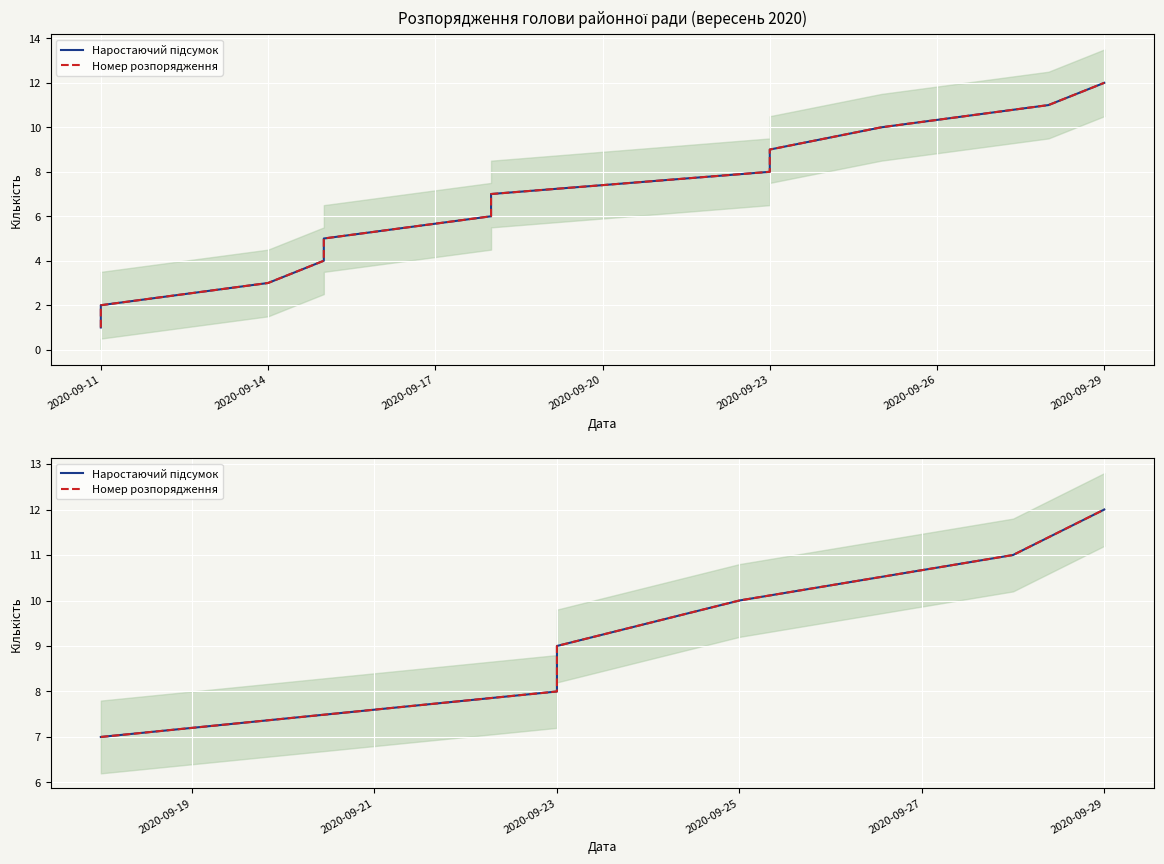

Which series has the largest total across all categories?

Наростаючий підсумок